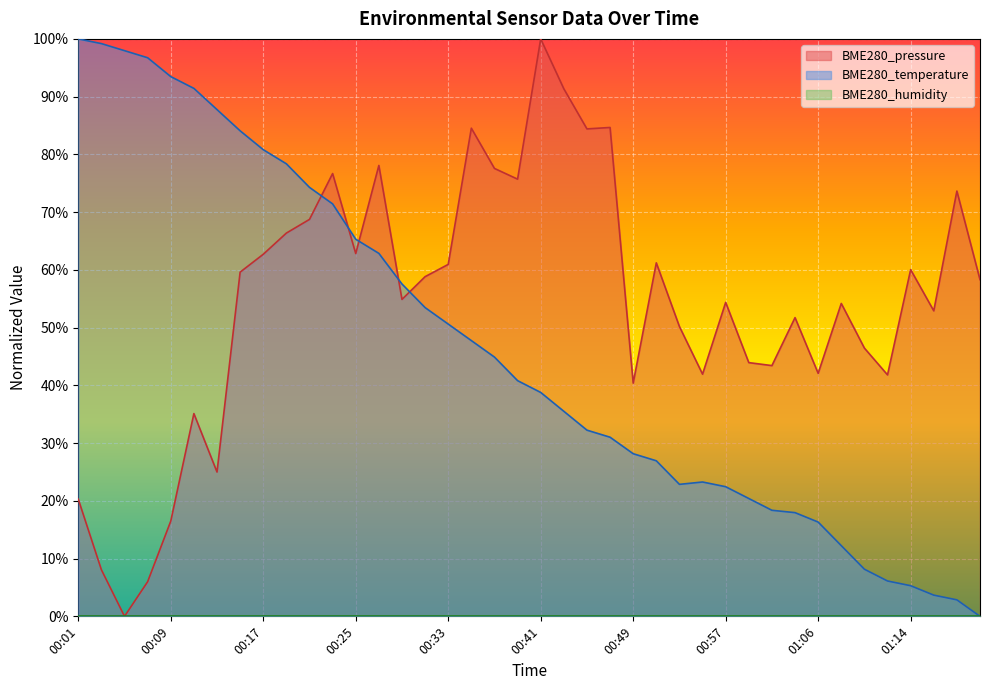

After their last crossing, which series has the higher values: BME280_temperature or BME280_pressure?

BME280_pressure